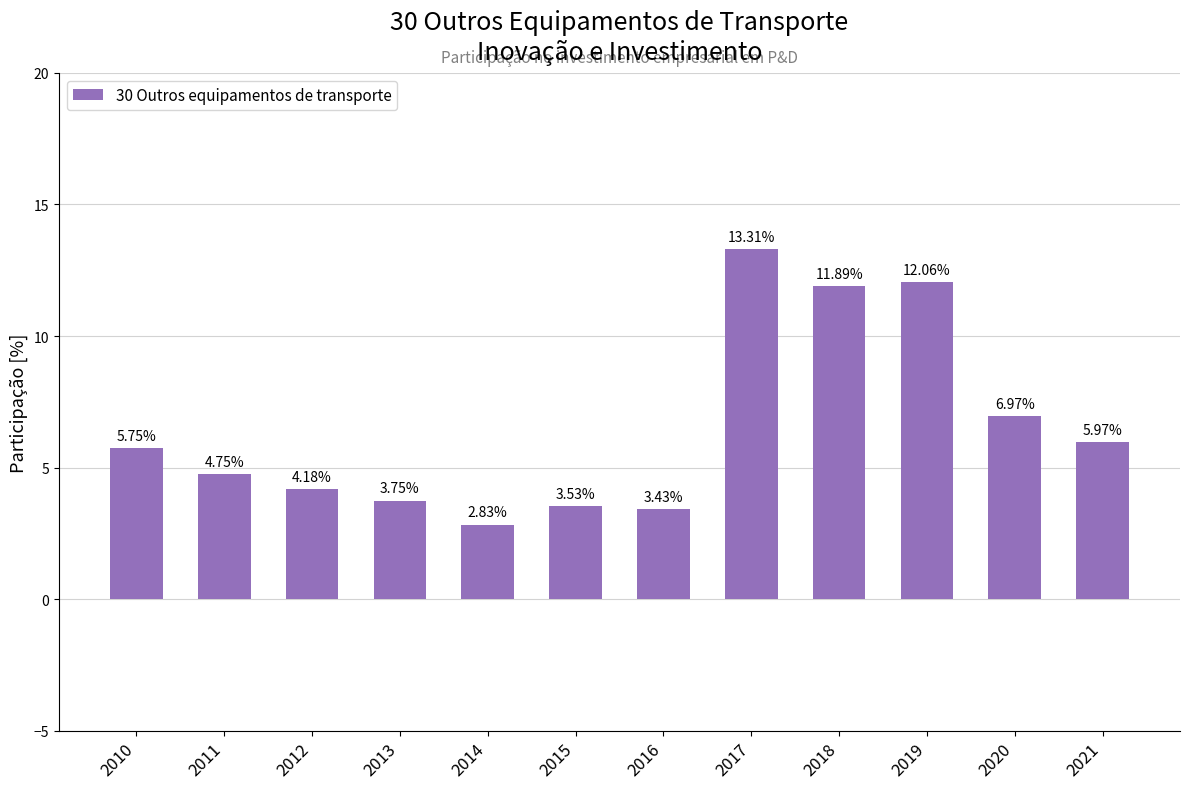

What is the difference between the maximum and minimum values?

10.5